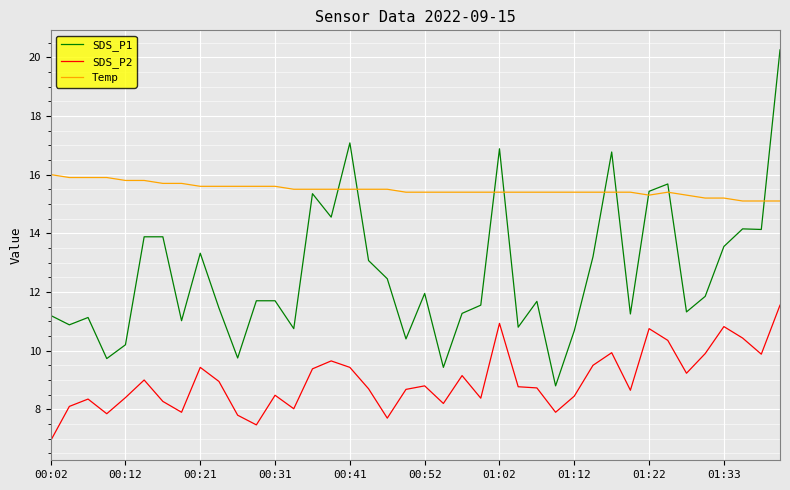

Which series has the largest total across all categories?

Temp